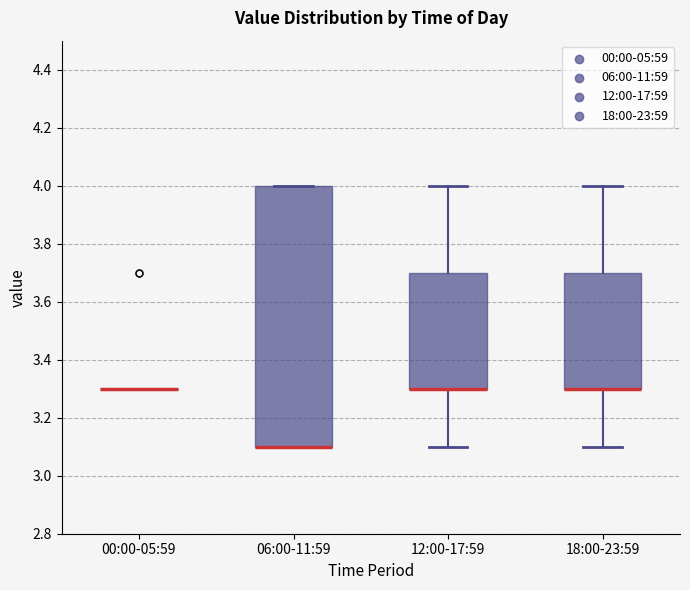

Reading left to right, read every box against the y-axis: the position of its median line, the range the box covers, and the ends of its whiskers. The values are not printed on the chart, so give them approximately, as read against the axis.

00:00-05:59: box collapsed to a line at 3.3, whiskers 3.3 to 3.3
06:00-11:59: median 3.1 (drawn on the box's lower edge), box 3.1 to 4.0, whiskers 3.1 to 4.0
12:00-17:59: median 3.3 (drawn on the box's lower edge), box 3.3 to 3.7, whiskers 3.1 to 4.0
18:00-23:59: median 3.3 (drawn on the box's lower edge), box 3.3 to 3.7, whiskers 3.1 to 4.0